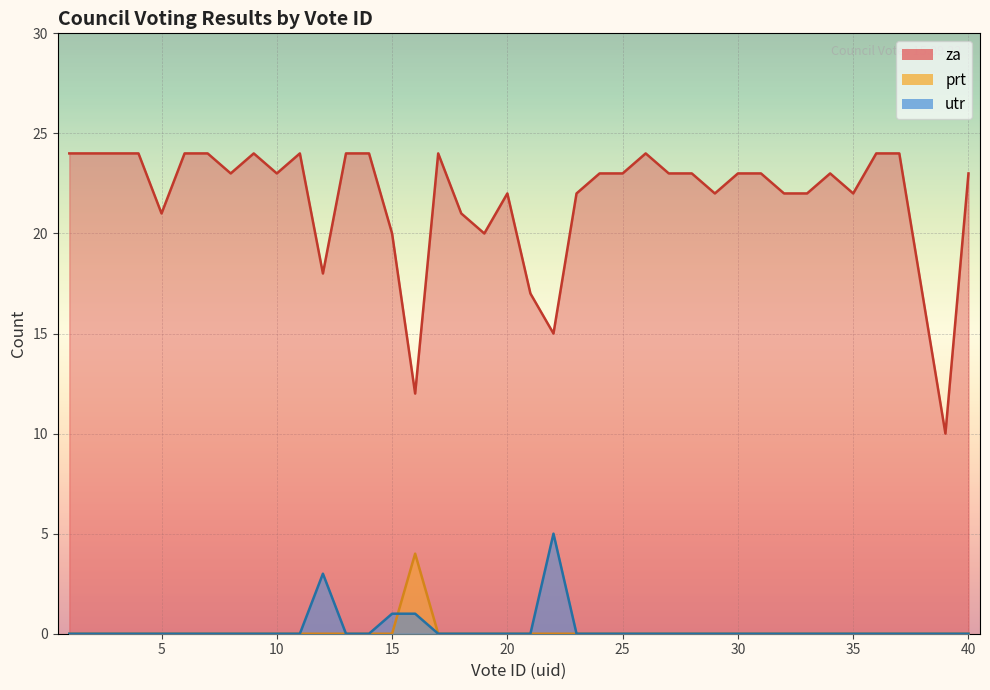

At which label does prt reach its minimum?

1